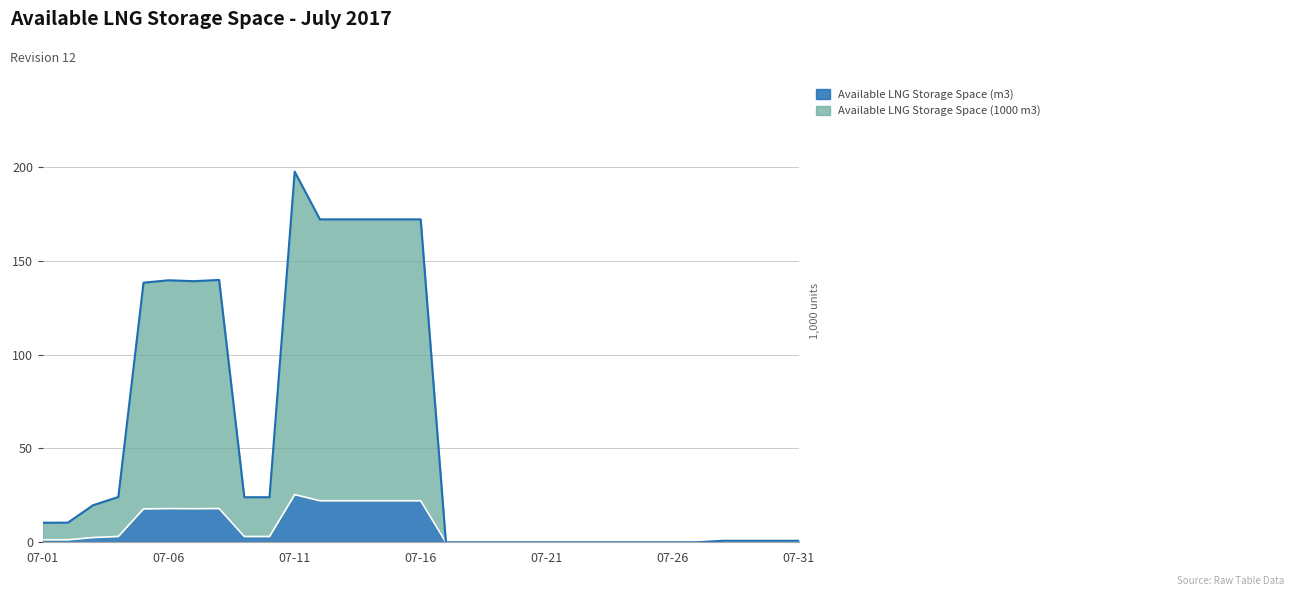

True or false: Available LNG Storage Space (1000 m3) has a value of 74.5 at 2017-07-19.

False